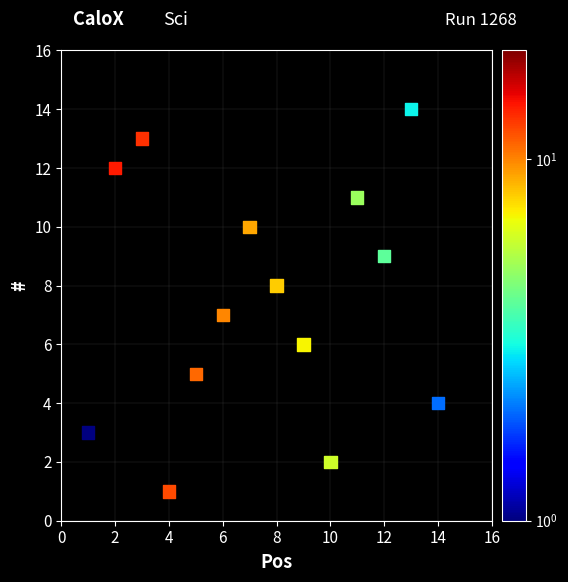

What is the range of X values (max minus min)?

13